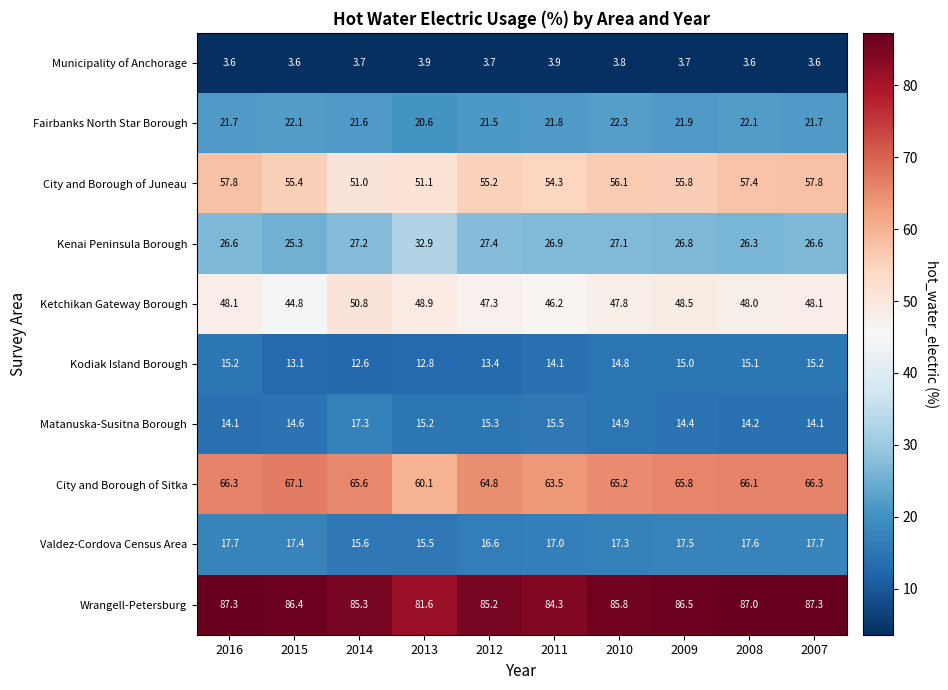

The value of Ketchikan Gateway Borough at 2013 is 48.9. True or false?

True